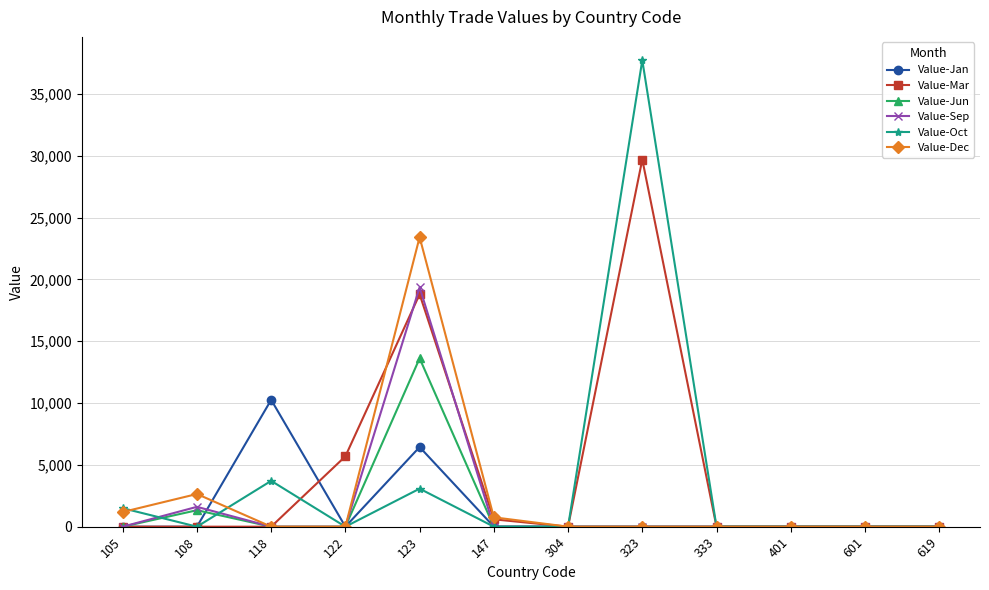

At which label is Value-Mar closest to 14852?

123